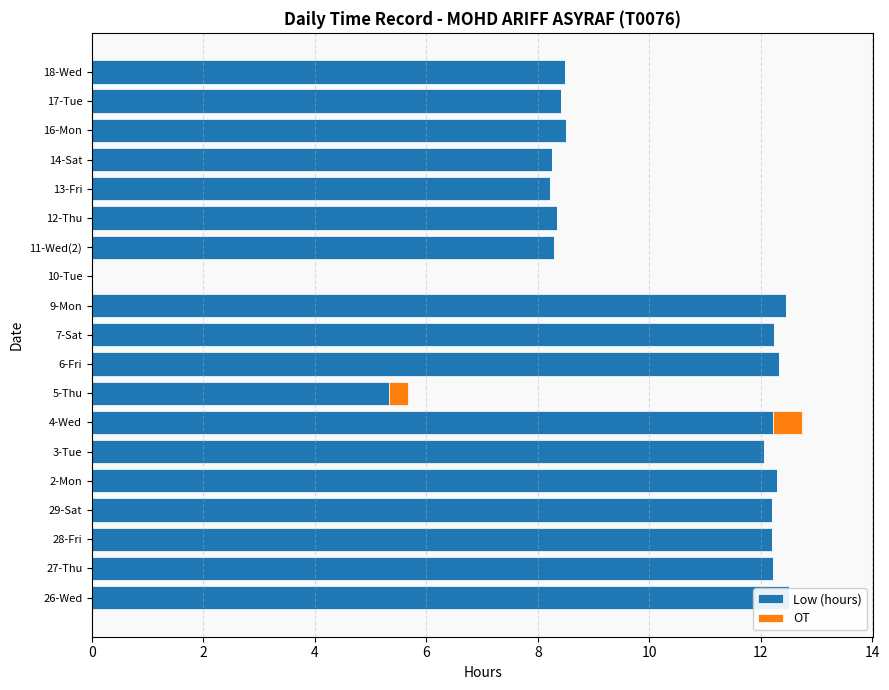

Count the number of categories in the chart.

19